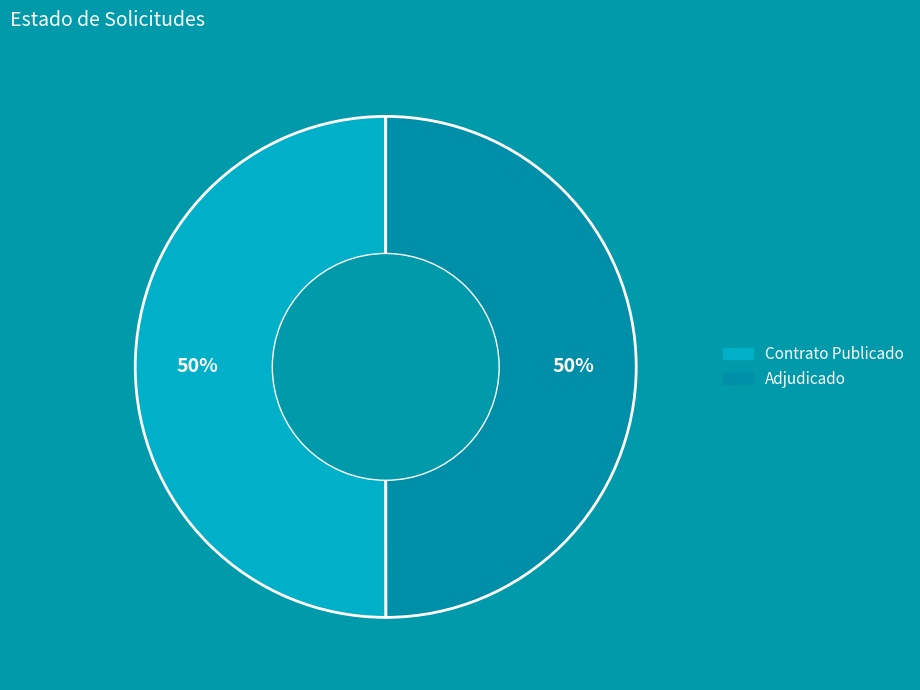

Is it true that Adjudicado is 60% of the pie?

False